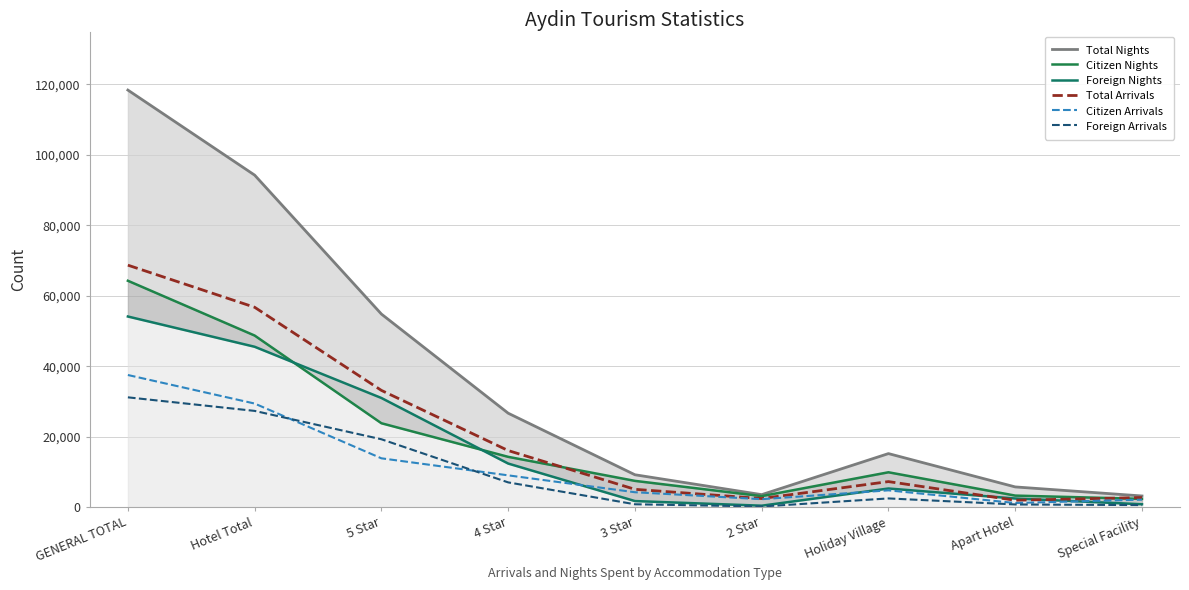

Between Hotel Total and 5 Star, which series saw the biggest shift?

Total Nights